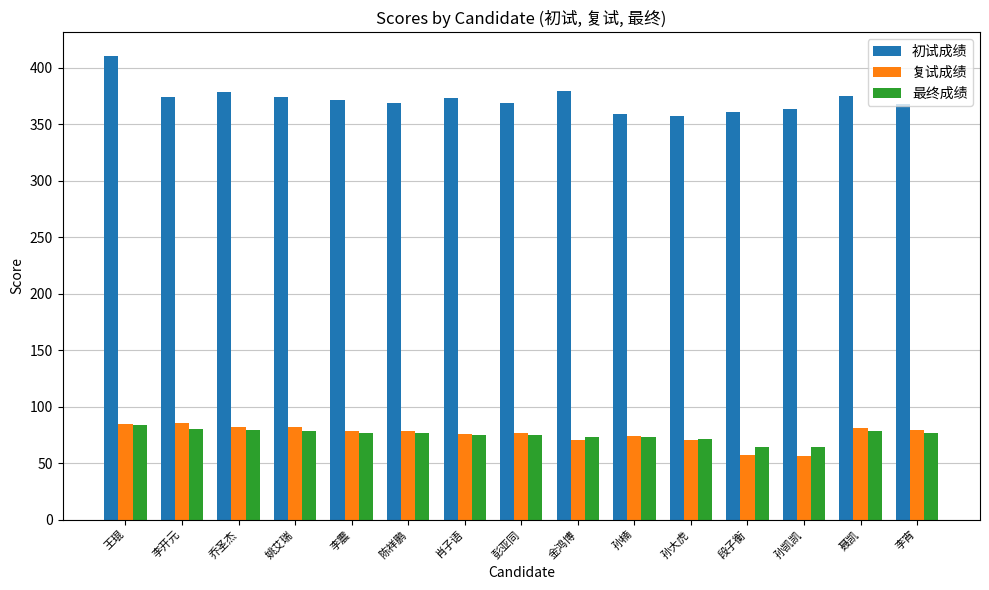

True or false: 初试成绩 has a value of 603.9 at 李开元.

False